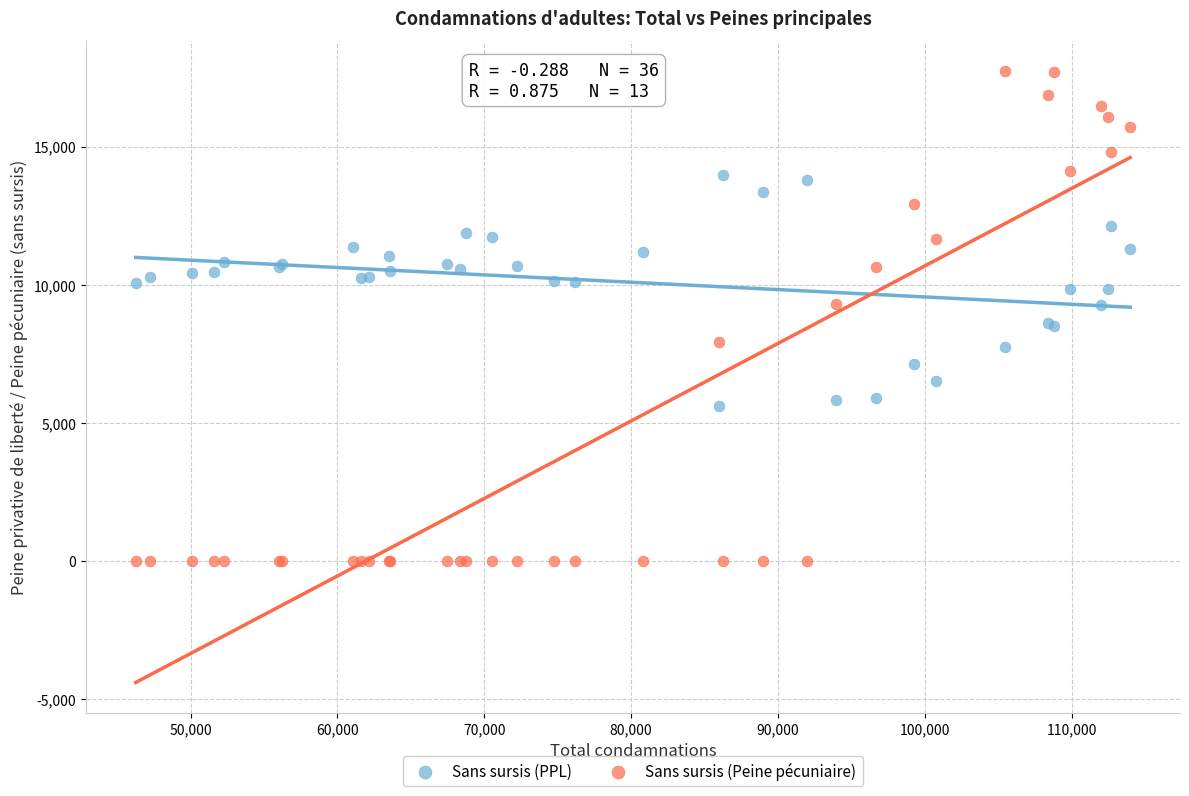

What are all the series names shown in the legend?

Sans sursis (PPL), Sans sursis (Peine pécuniaire)